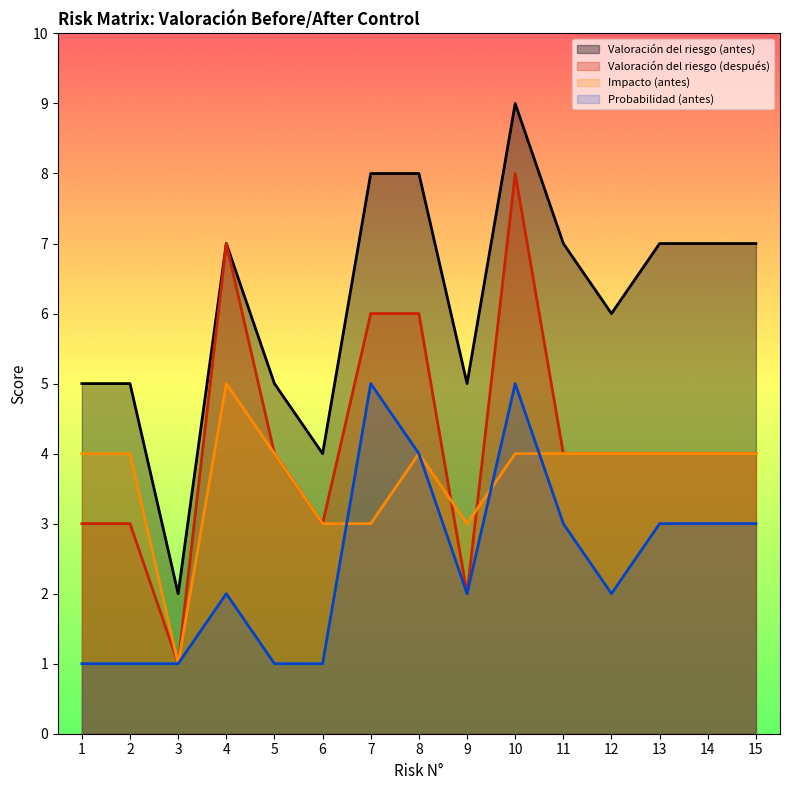

Which series has the largest range (max minus min)?

Valoración del riesgo (antes)